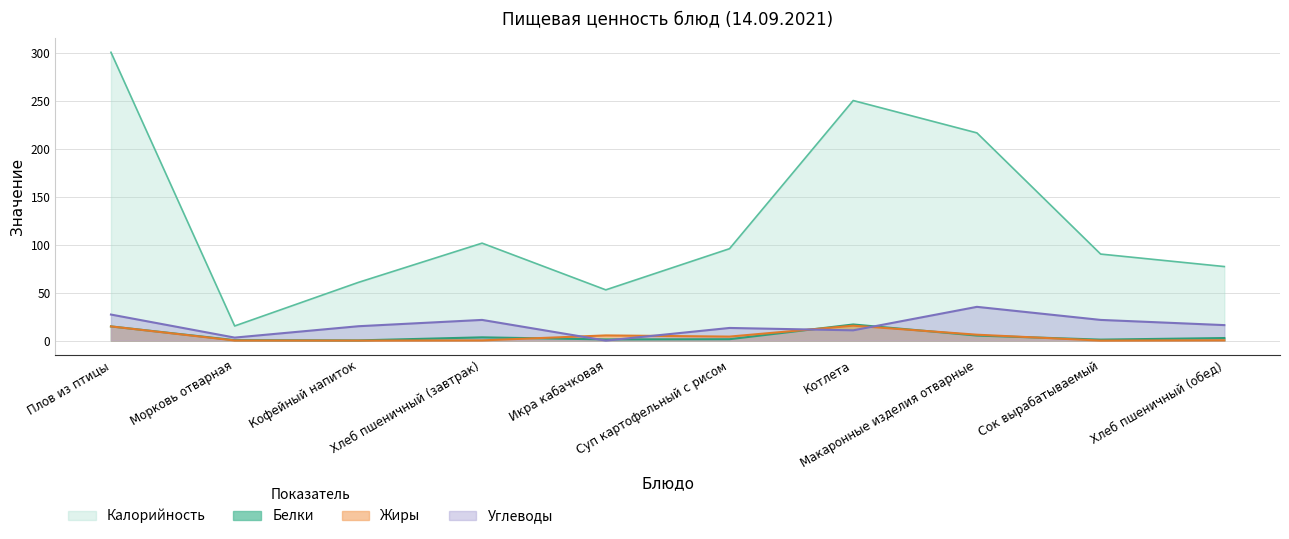

What is the difference between the second highest and minimum values in the Углеводы series?

27.2